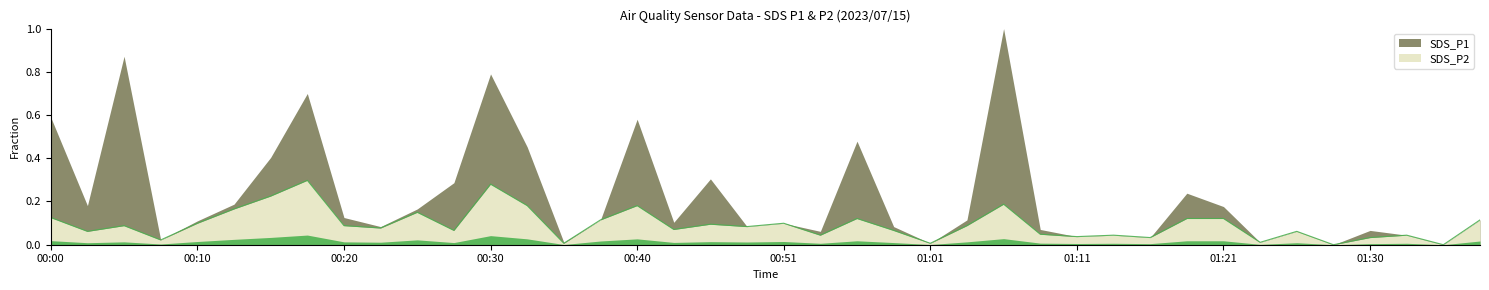

The value at 01:33 is 0.0. True or false?

True